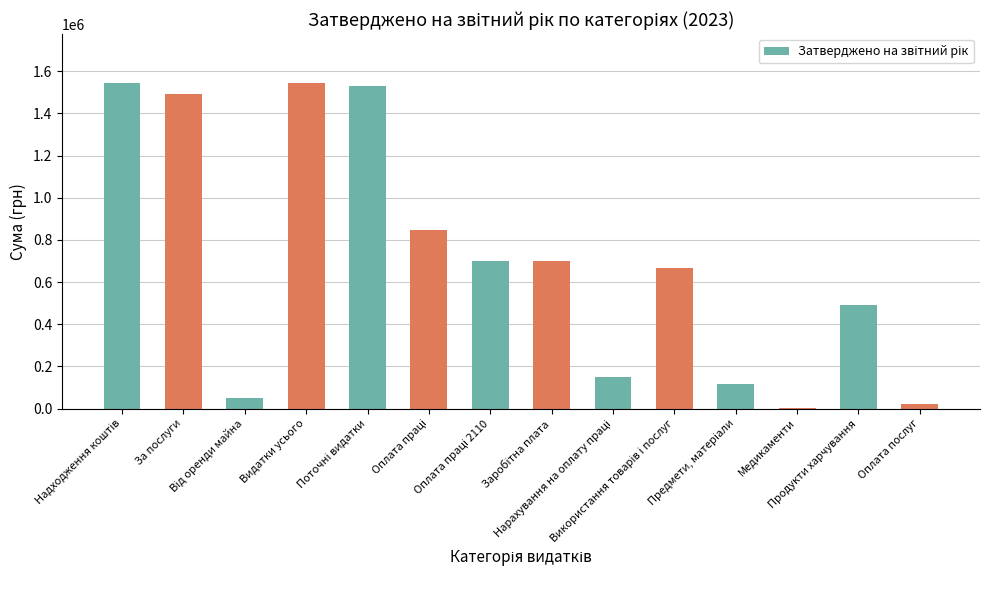

What is the greatest value displayed?

1543800